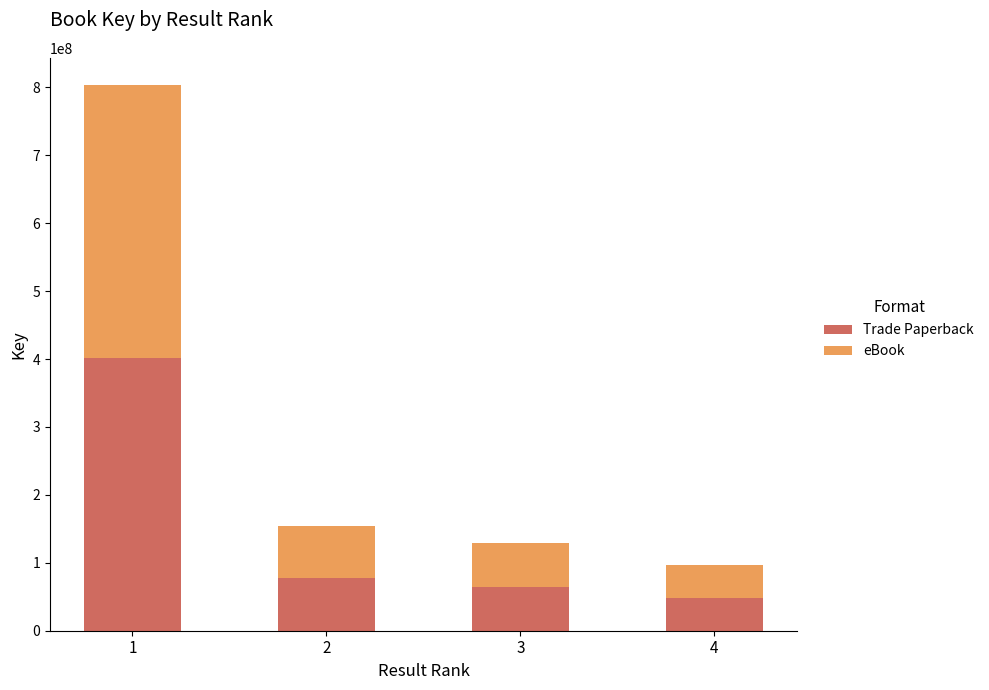

Reading left to right, transcribe the values for Trade Paperback.

1=401650679	2=77057858	3=64250127	4=48603203